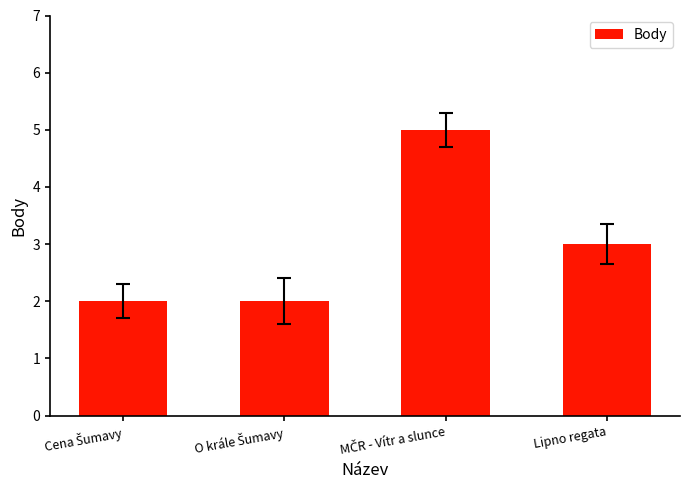

What is the label of the 4th bar from the left?

Lipno regata